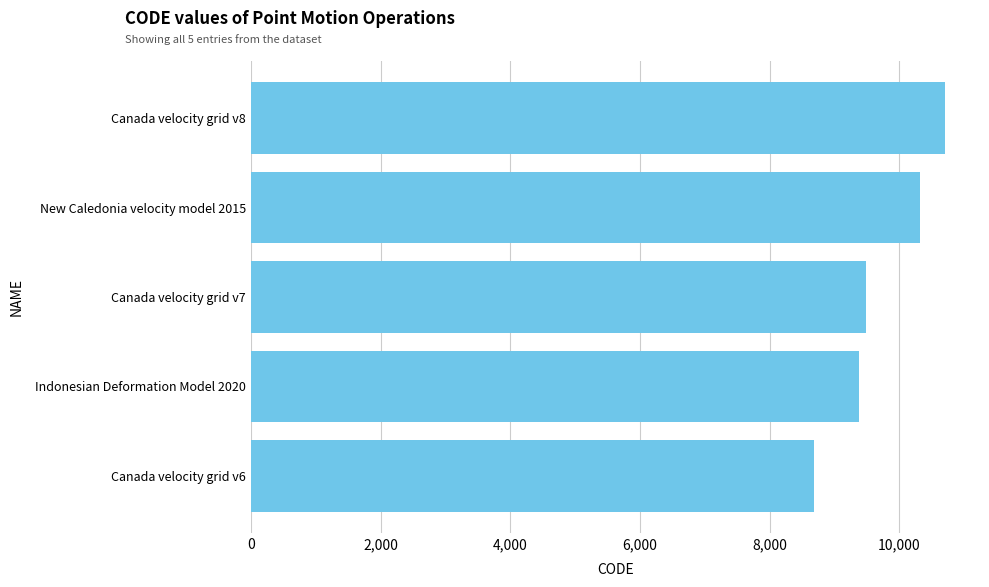

The chart shows a value of 9375 at Indonesian Deformation Model 2020. True or false?

True